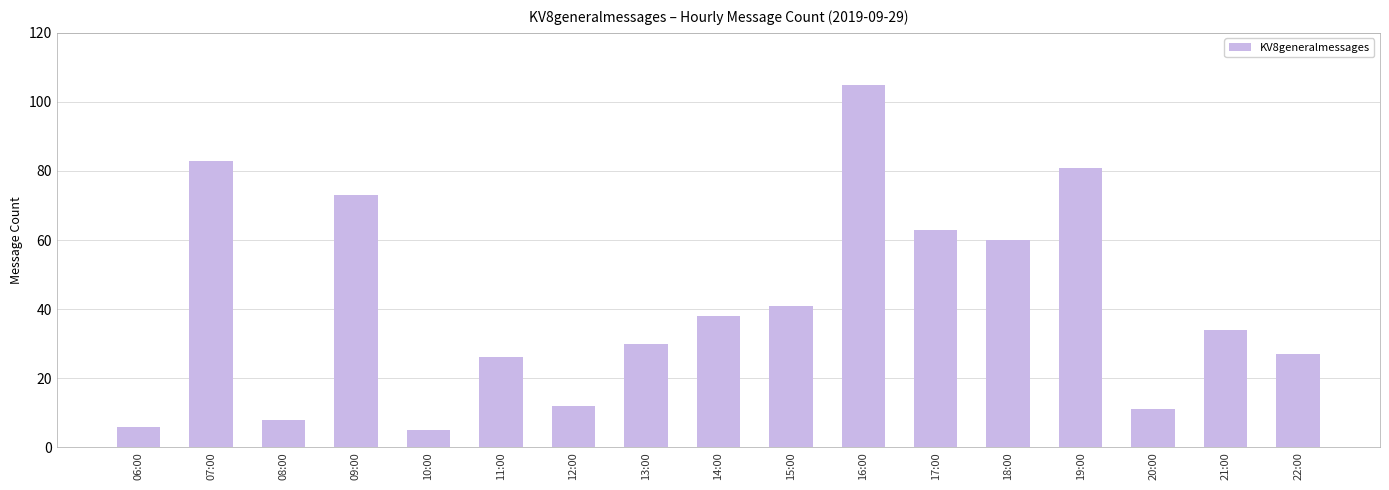

What is the label of the 4th bar from the right?

19:00